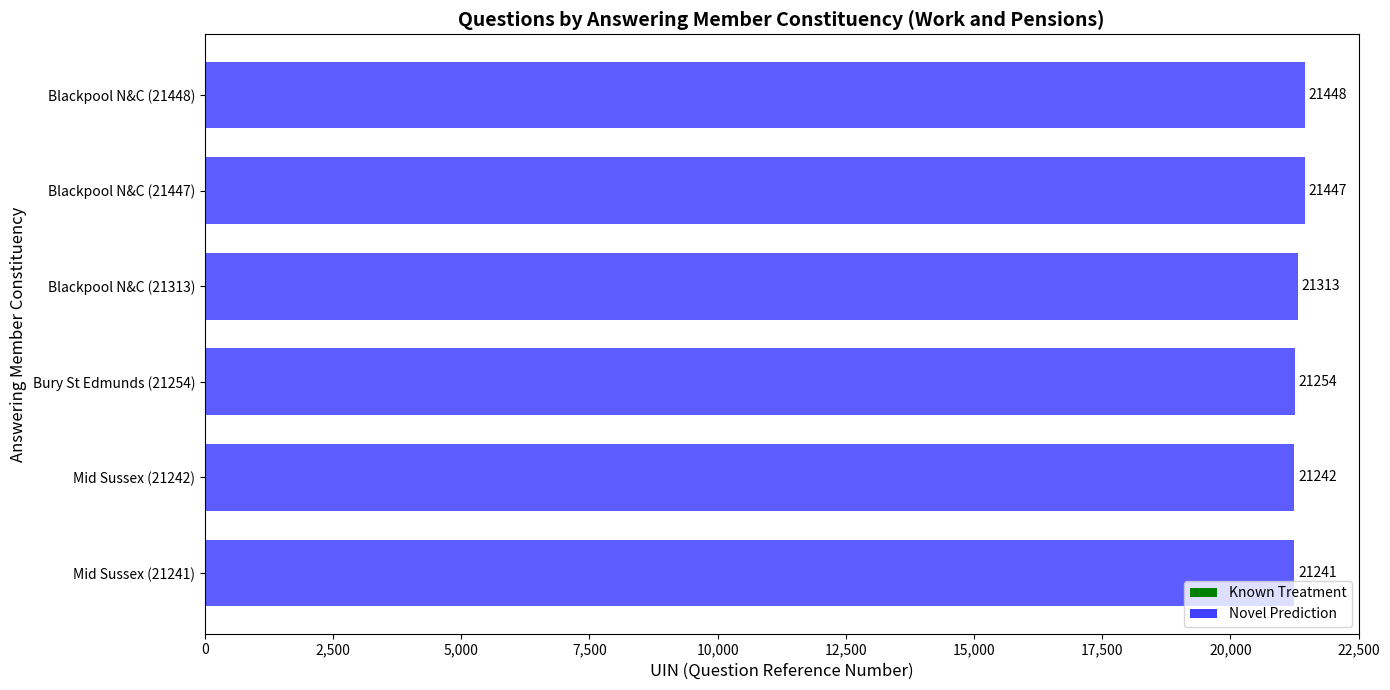

What value does the data have at Blackpool N&C (21313), to the nearest 10?

21310